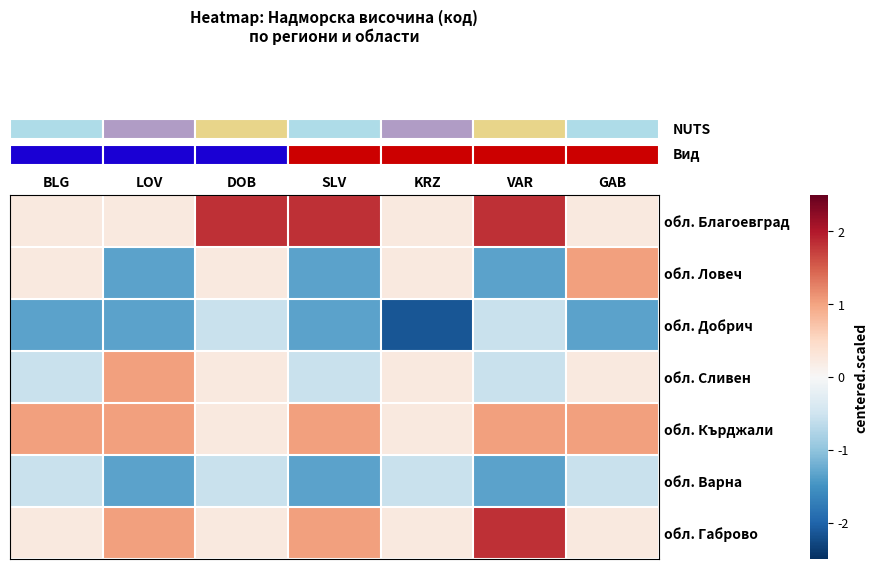

Which series has the largest total across all categories?

row_0